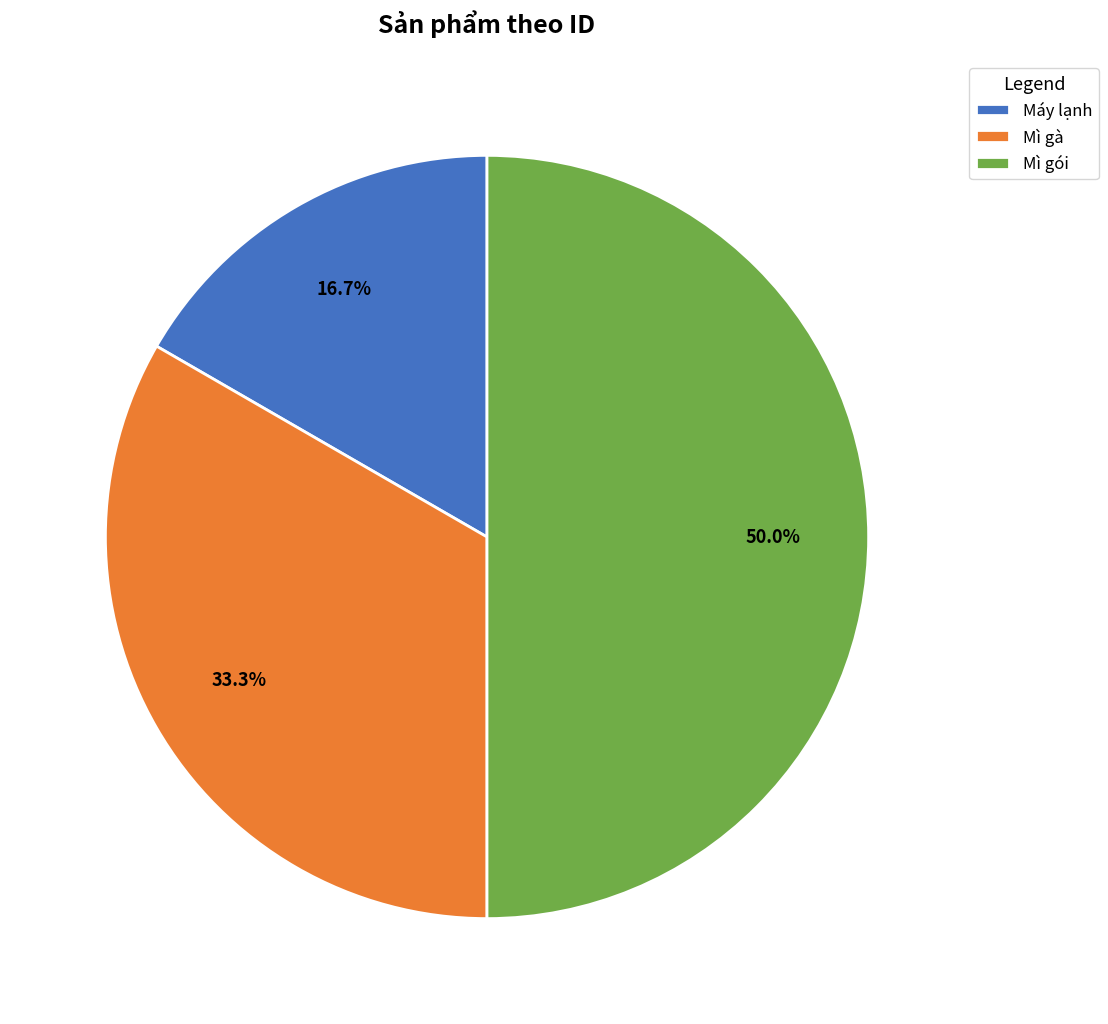

Which category has the biggest portion of the pie?

Mì gói